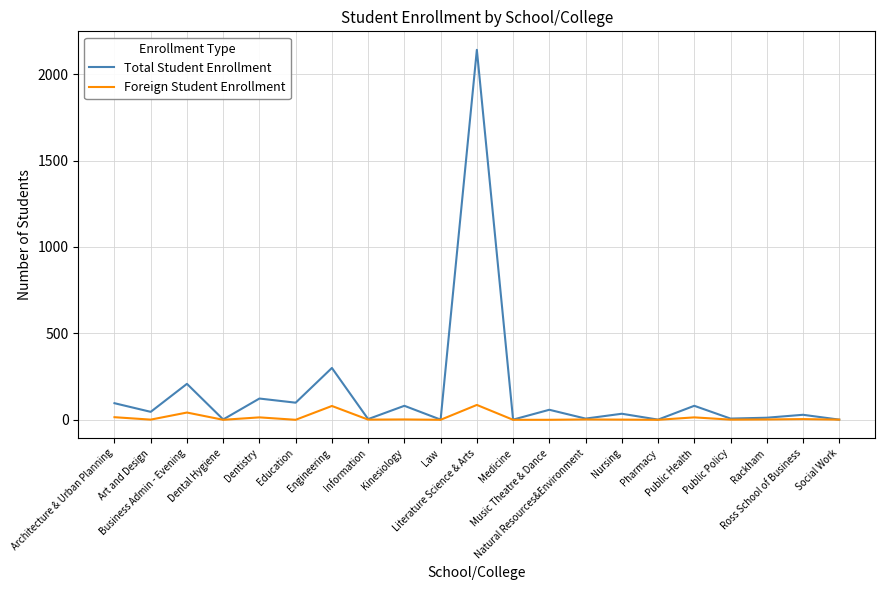

How many lines are shown in the chart?

2